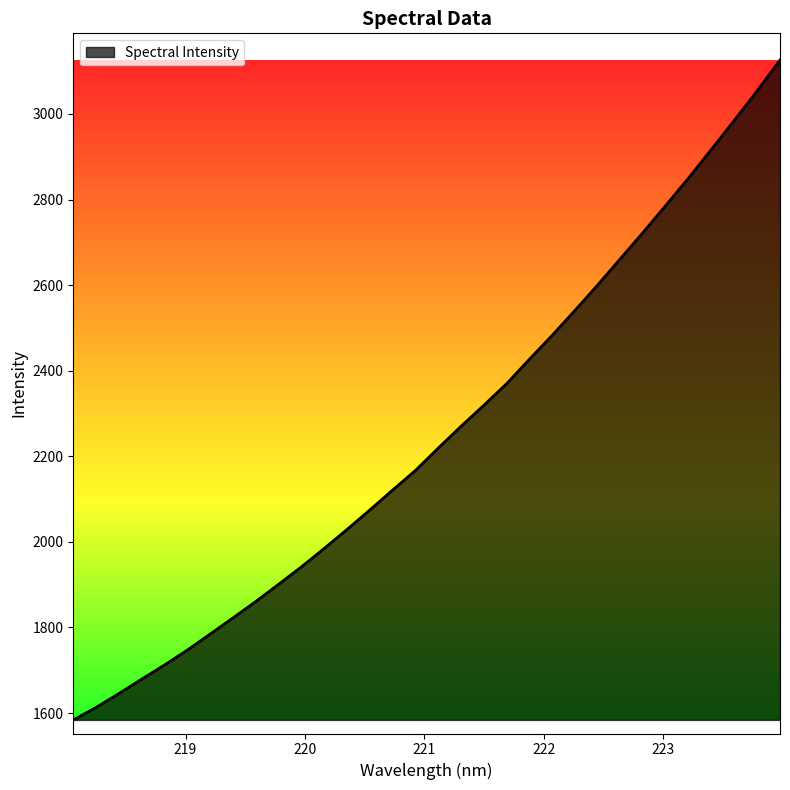

What is the smallest value displayed?

1583.9